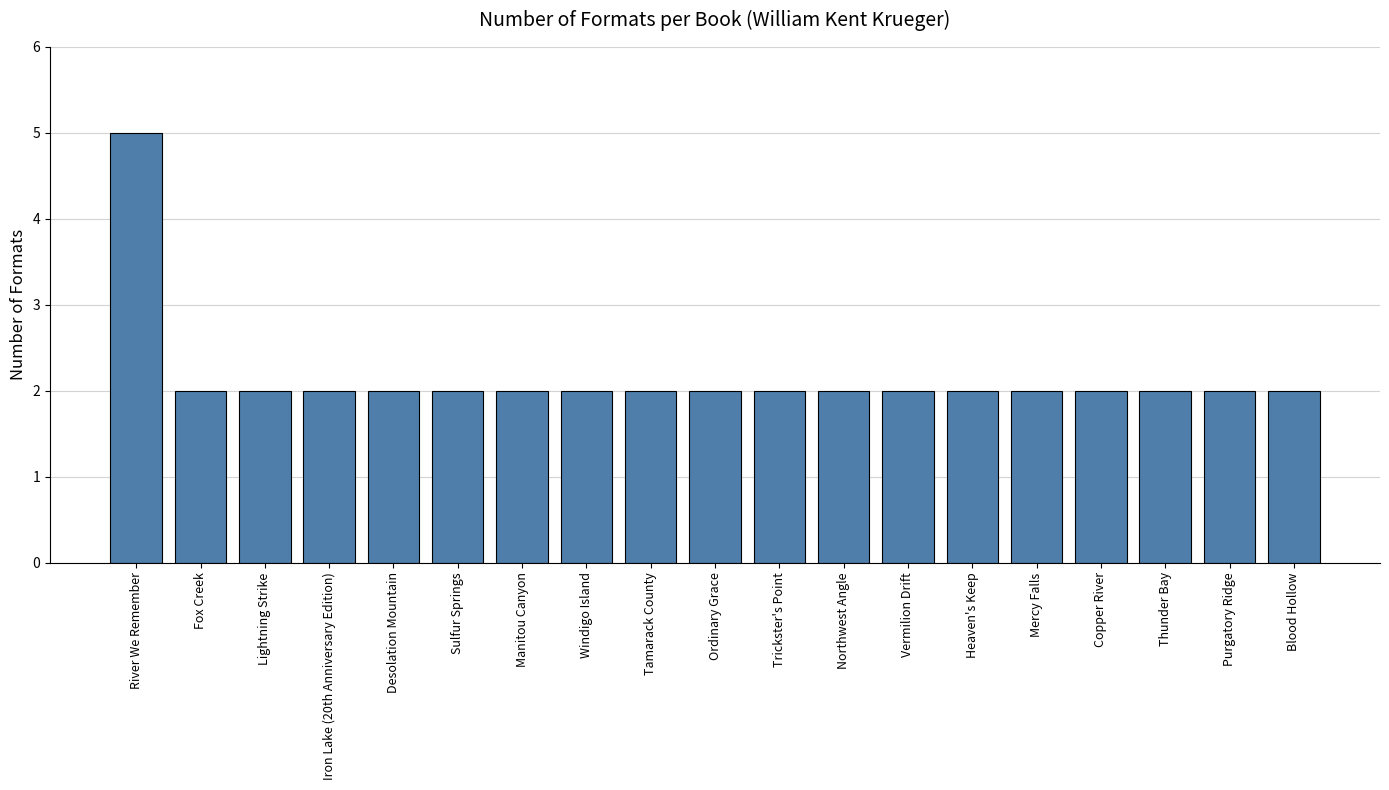

What is the ratio of the value at Ordinary Grace to the value at Thunder Bay?

1.0